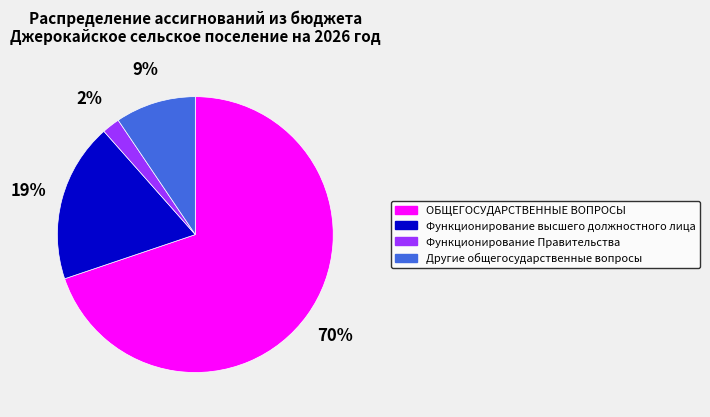

To the nearest percent, what is the average slice percentage?

25%